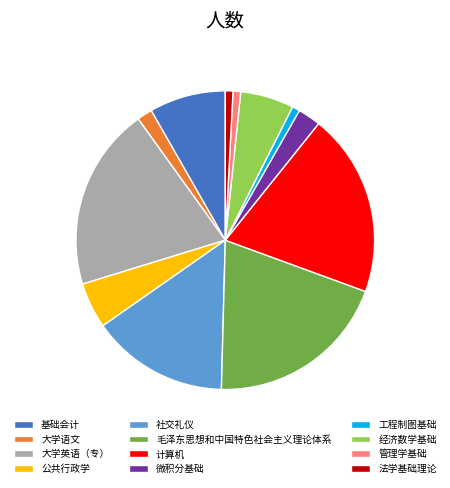

The 公共行政学 slice represents 5% of the pie. True or false?

True